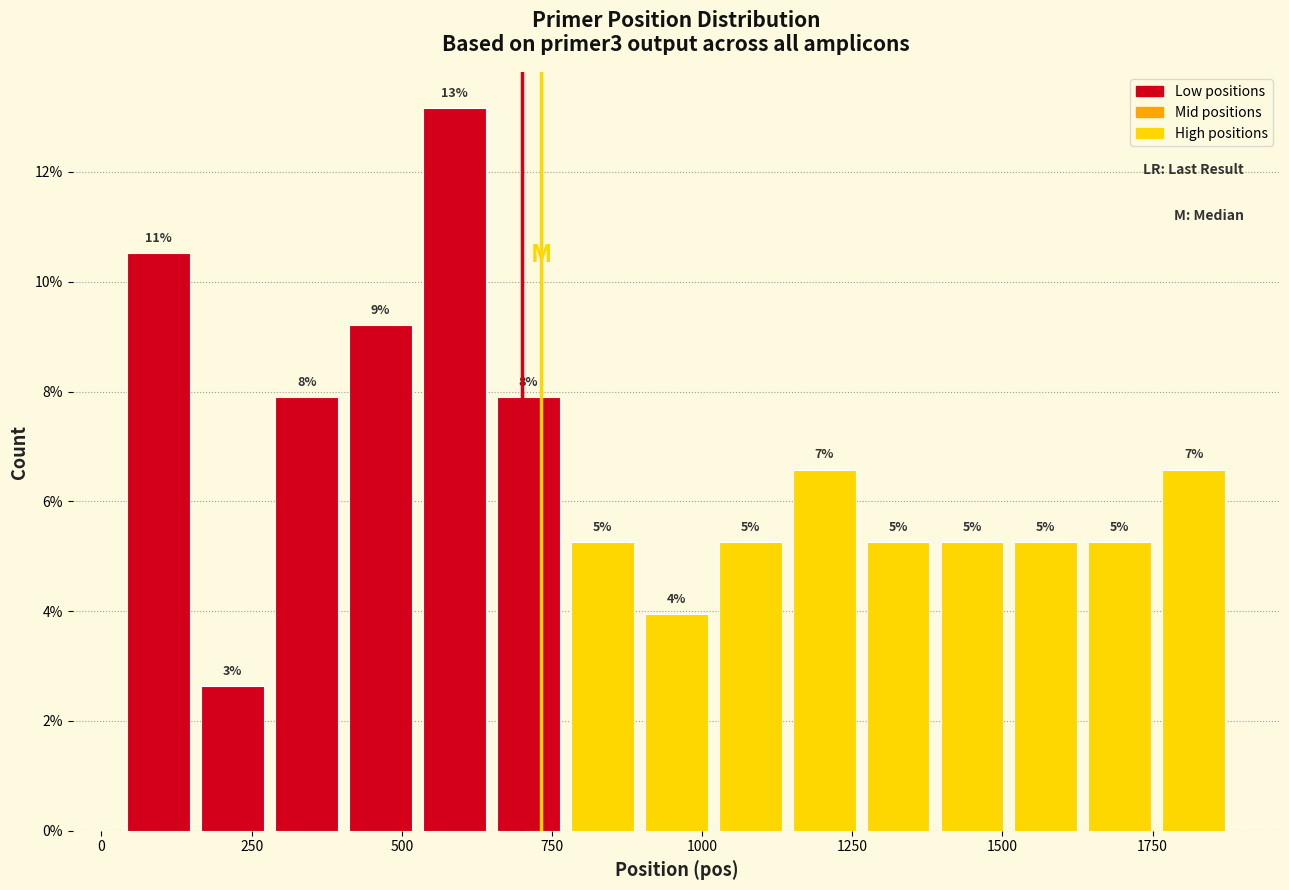

Around what value on the x-axis is the tallest bar? Give the approximate position of its centre, as read against the axis.

600